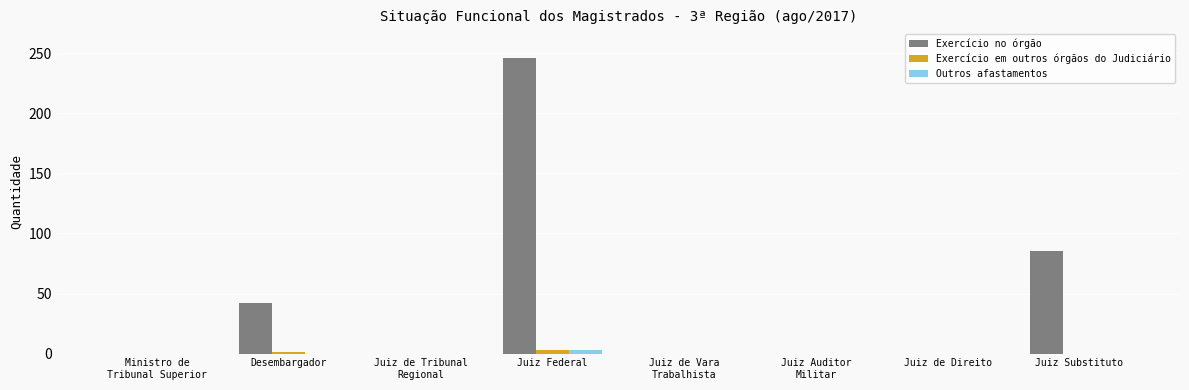

Is it true that Exercício no órgão equals 246 at Juiz Federal?

True